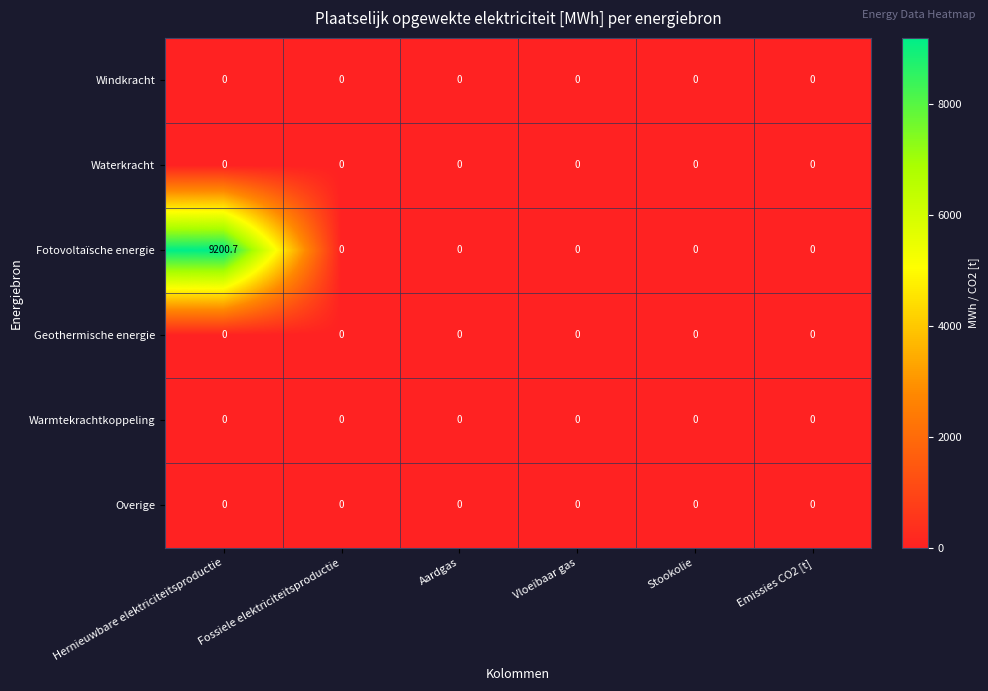

At which category is the sum across all series the highest?

Hernieuwbare elektriciteitsproductie